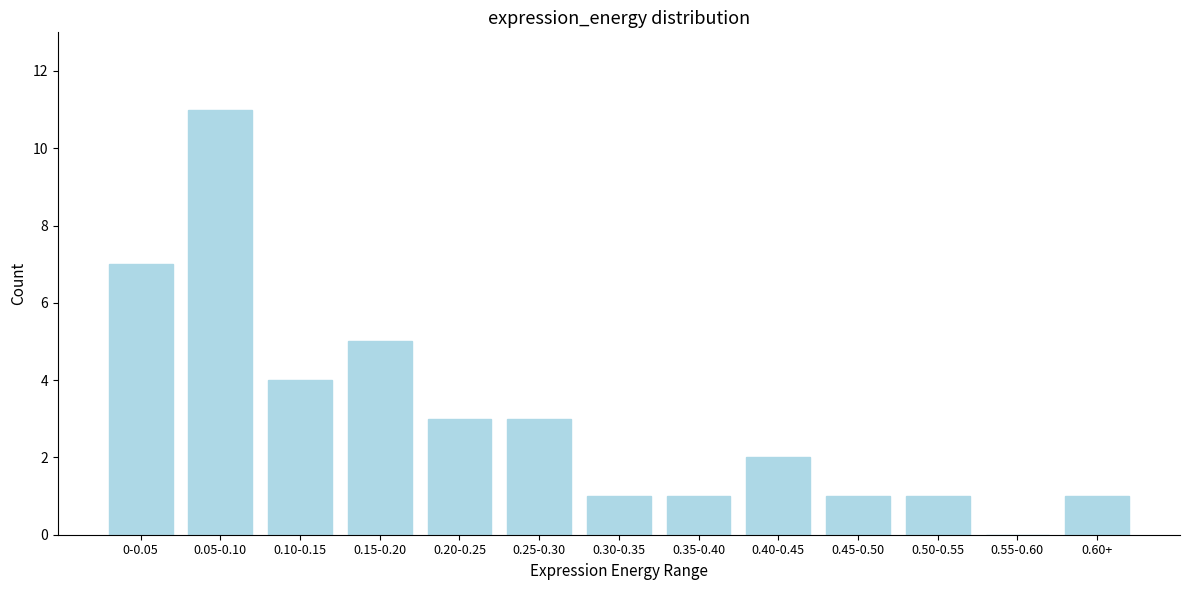

Reading right to left, extract all data points from this chart.

0.60+=1	0.55-0.60=0	0.50-0.55=1	0.45-0.50=1	0.40-0.45=2	0.35-0.40=1	0.30-0.35=1	0.25-0.30=3	0.20-0.25=3	0.15-0.20=5	0.10-0.15=4	0.05-0.10=11	0-0.05=7